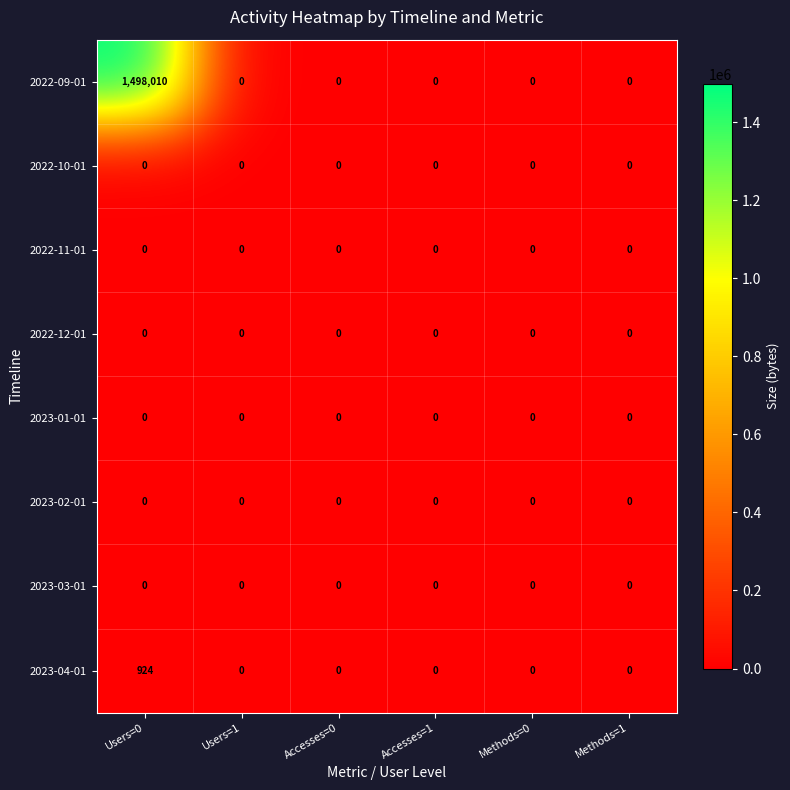

The 2023-04-01 series shows -317 at Methods=0. True or false?

False